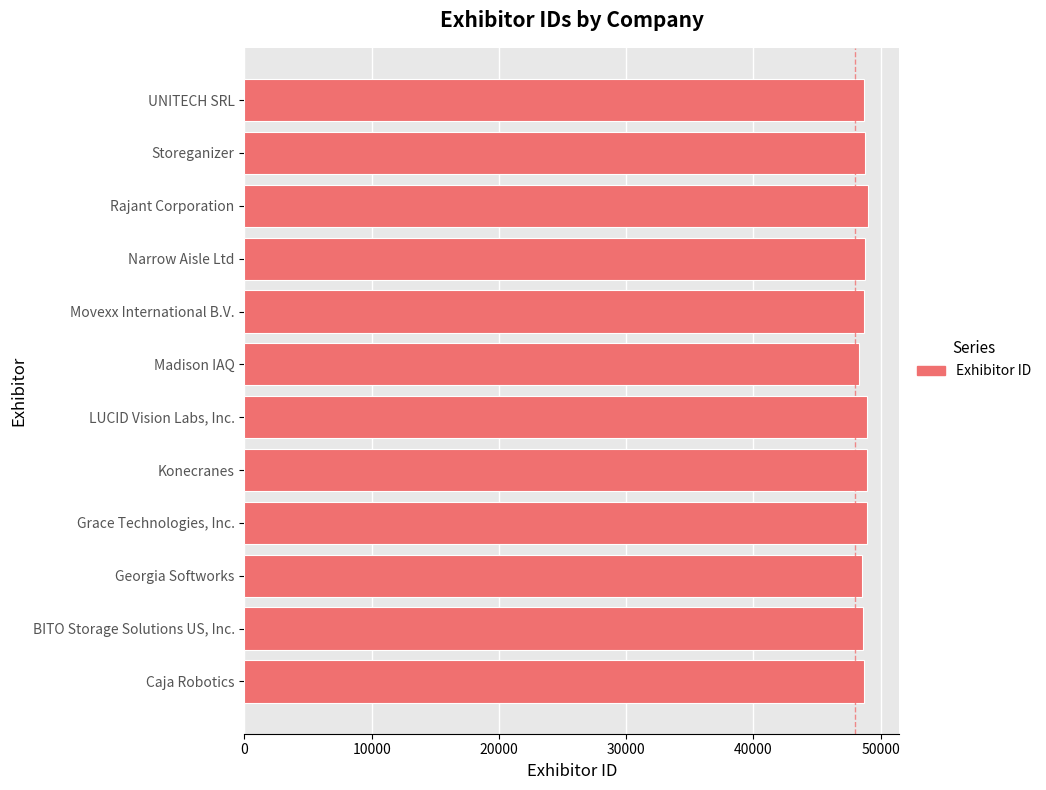

Does the chart contain stacked bars?

No